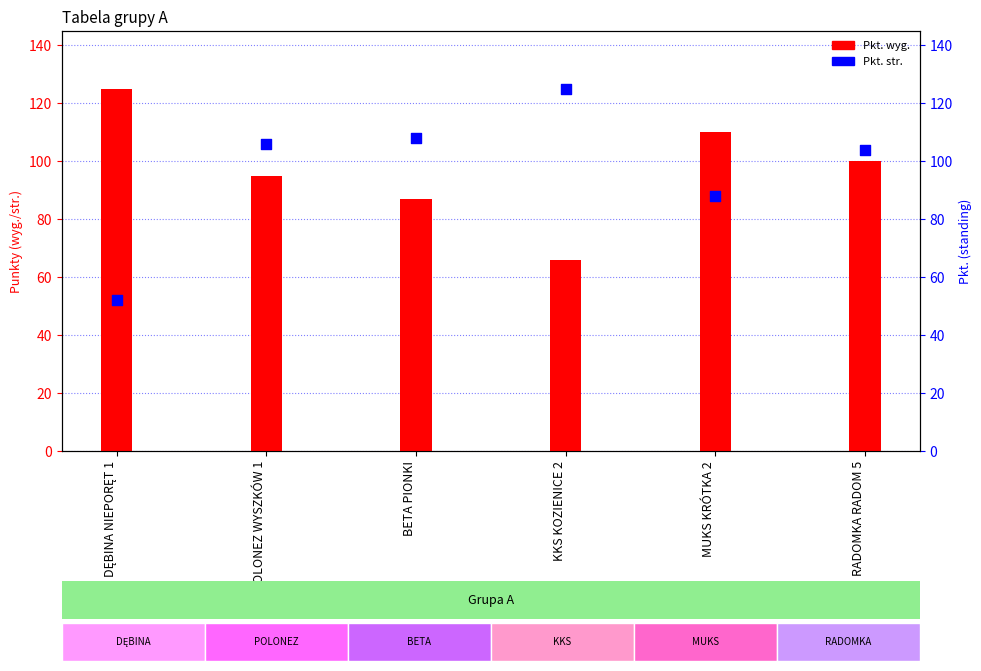

At how many categories does at least one series exceed 98?

6